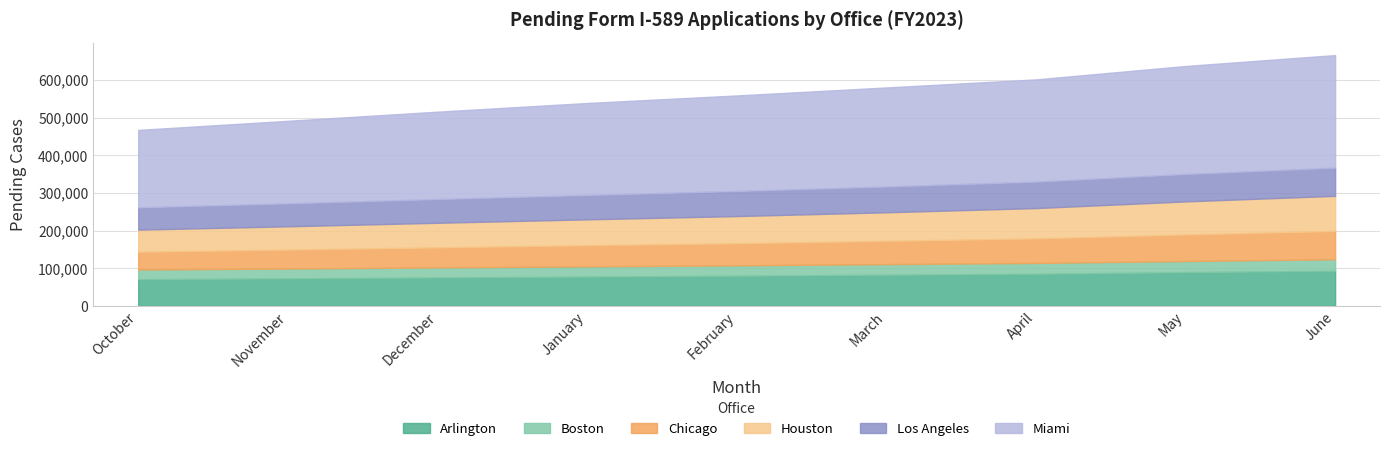

How many lines are shown in the chart?

6